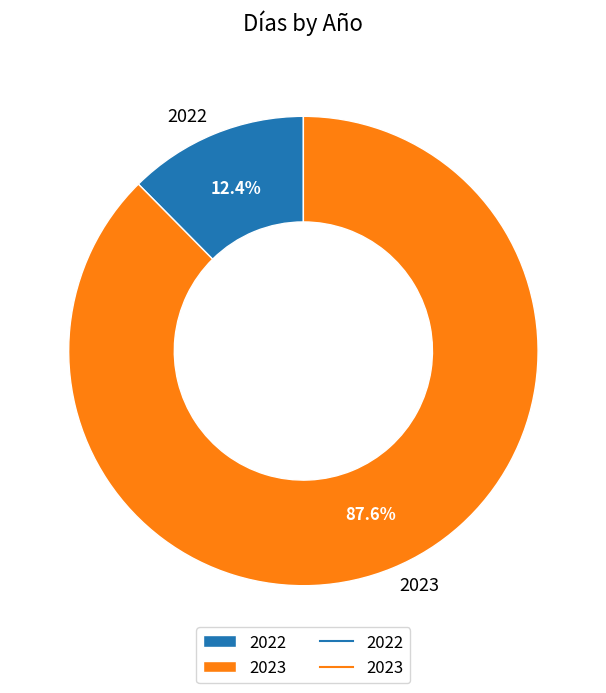

Is the sum of 2023 and 2022 greater than half?

Yes